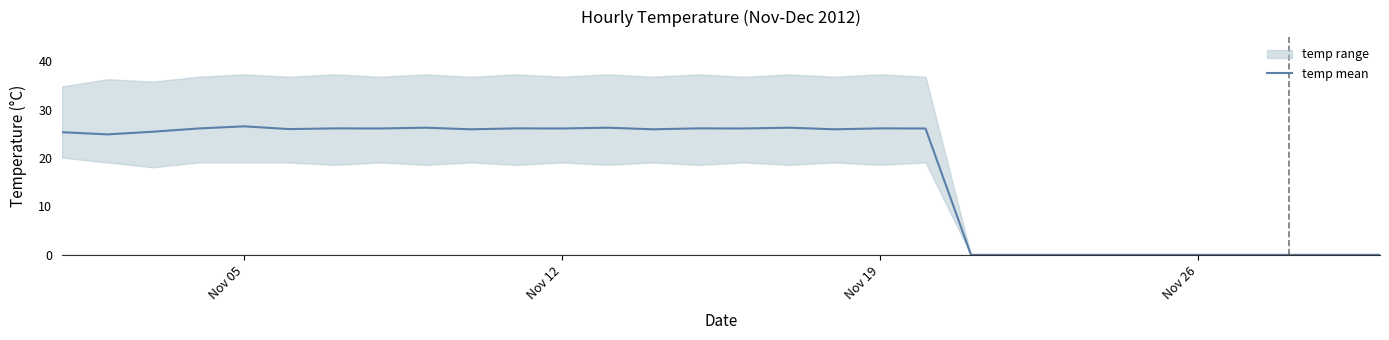

The temp mean series shows 7.2 at Nov 19. True or false?

False